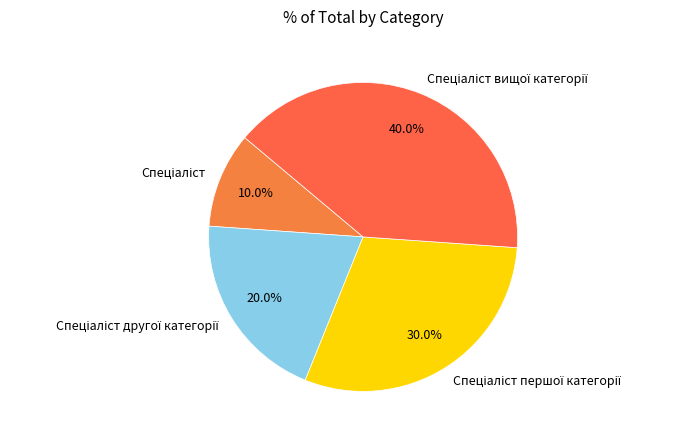

To the nearest percent, what is the average slice percentage?

25%